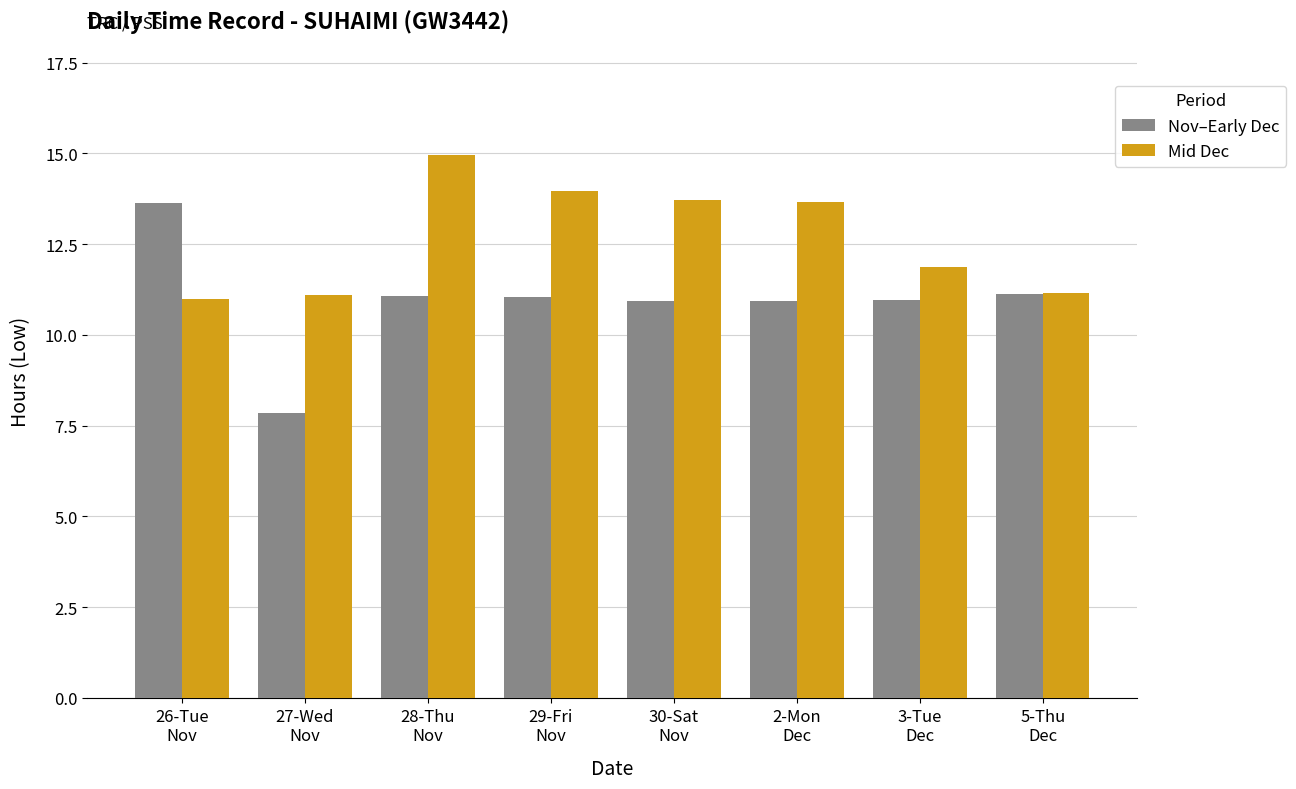

What is the sum of all Nov–Early Dec values?

87.5